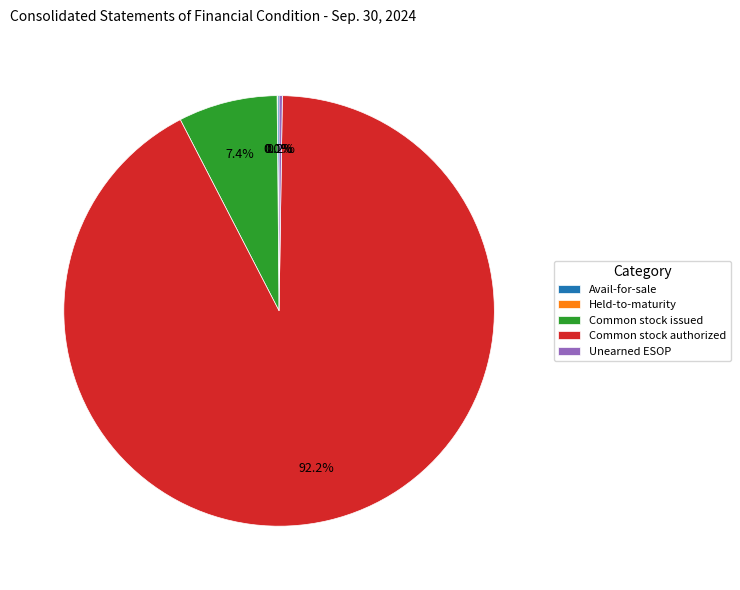

What portion of the pie excludes Common stock issued?

92.6%